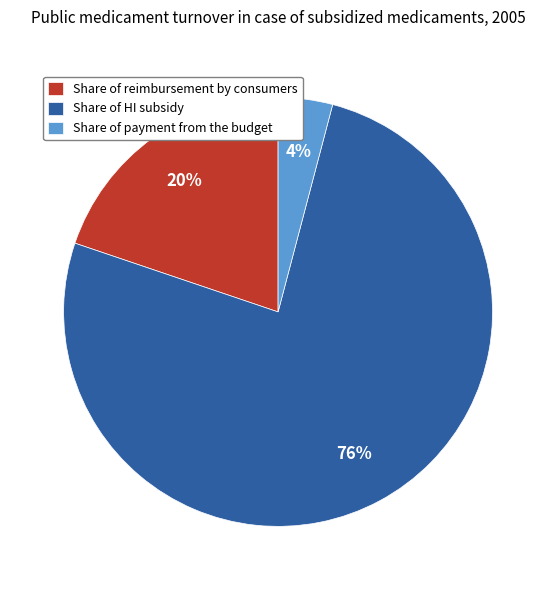

How many slices are in this pie chart?

3